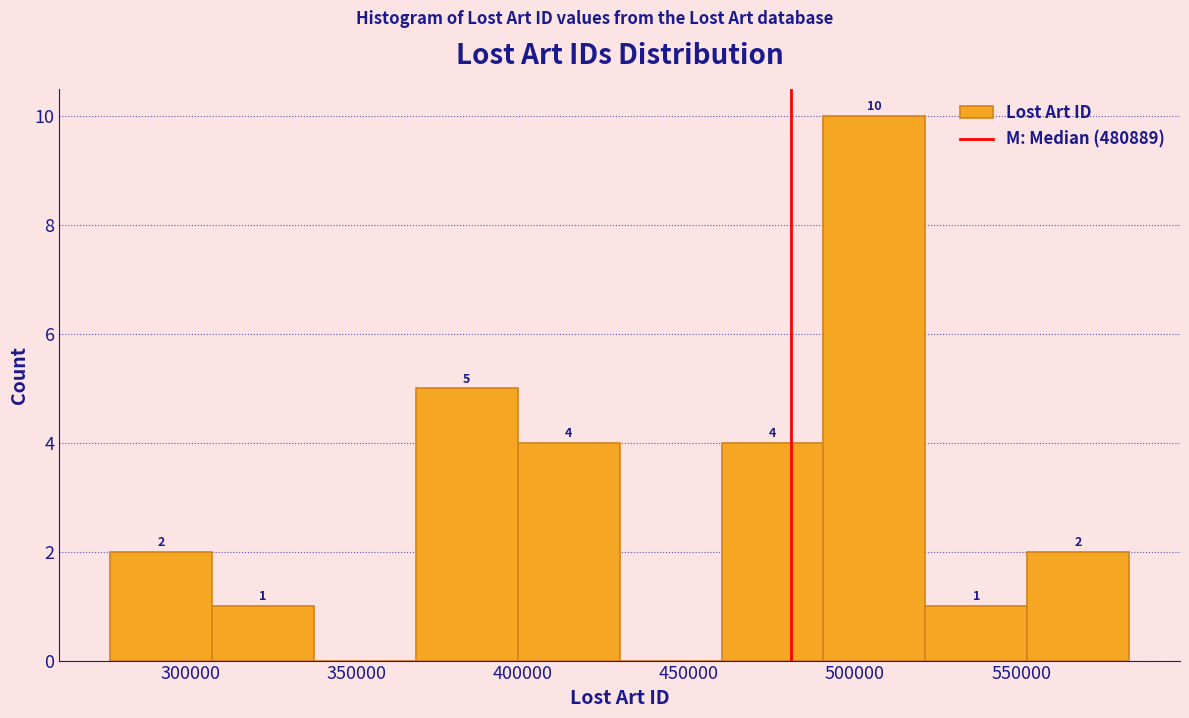

Which range on the x-axis has the tallest bar?

490000 to 520000